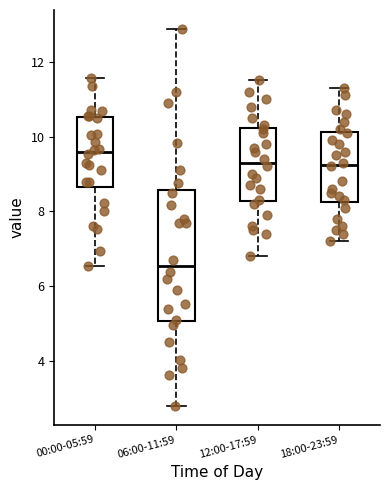

Which box is the tallest, from its lower edge to its upper edge?

06:00-11:59